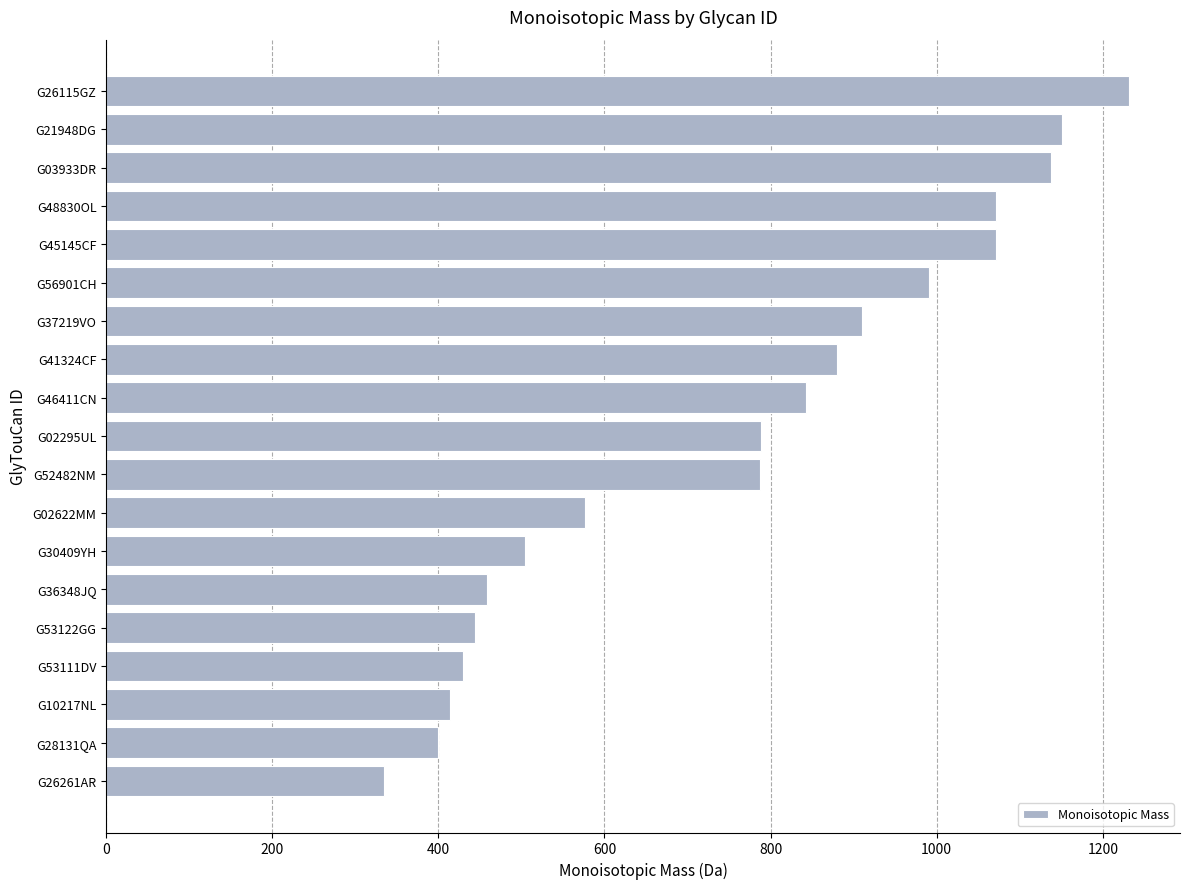

True or false: the data shows 559.3 at G26261AR.

False